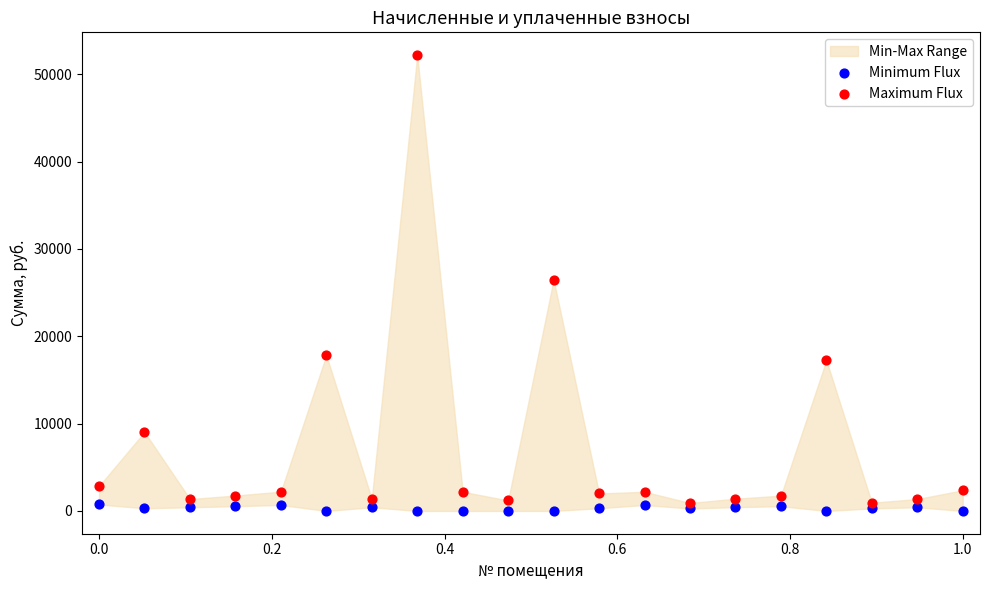

Which series contains the highest Y value?

Maximum Flux